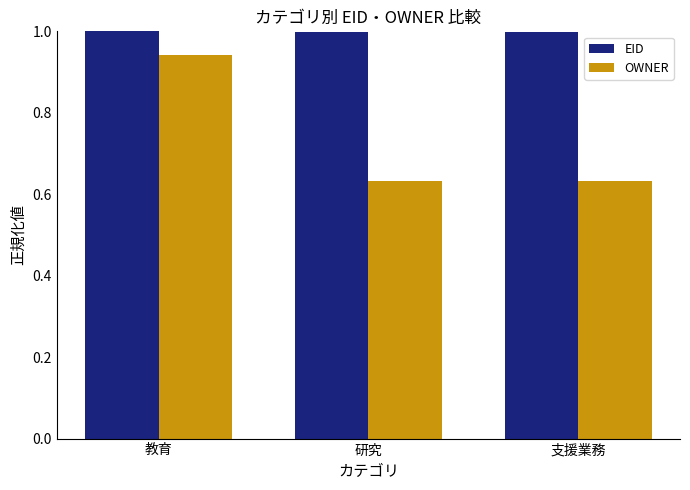

What is the label of the 3rd bar from the left?

支援業務